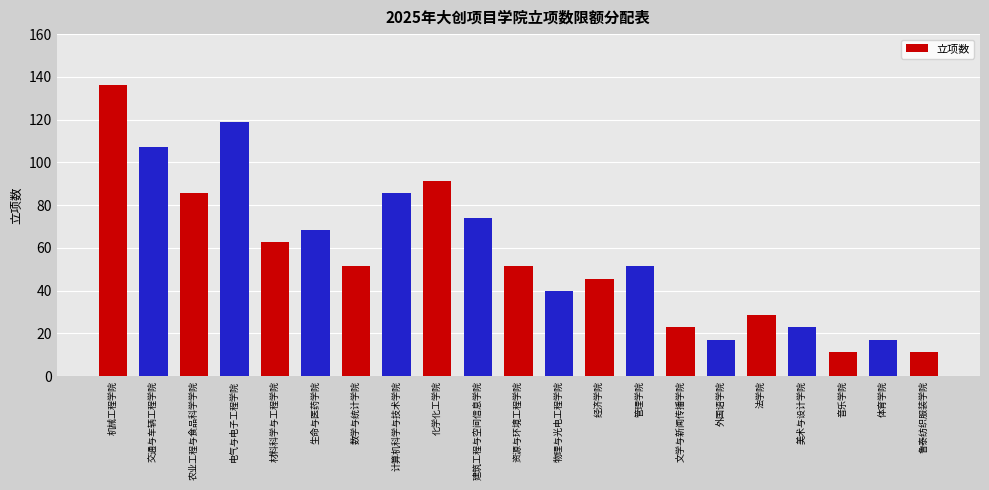

Reading right to left, extract all data points from this chart.

鲁泰纺织服装学院=11.4	体育学院=17.1	音乐学院=11.4	美术与设计学院=22.8	法学院=28.5	外国语学院=17.1	文学与新闻传播学院=22.8	管理学院=51.3	经济学院=45.6	物理与光电工程学院=39.9	资源与环境工程学院=51.3	建筑工程与空间信息学院=74.1	化学化工学院=91.2	计算机科学与技术学院=85.5	数学与统计学院=51.3	生命与医药学院=68.4	材料科学与工程学院=62.7	电气与电子工程学院=119.0	农业工程与食品科学学院=85.5	交通与车辆工程学院=107.0	机械工程学院=136.0